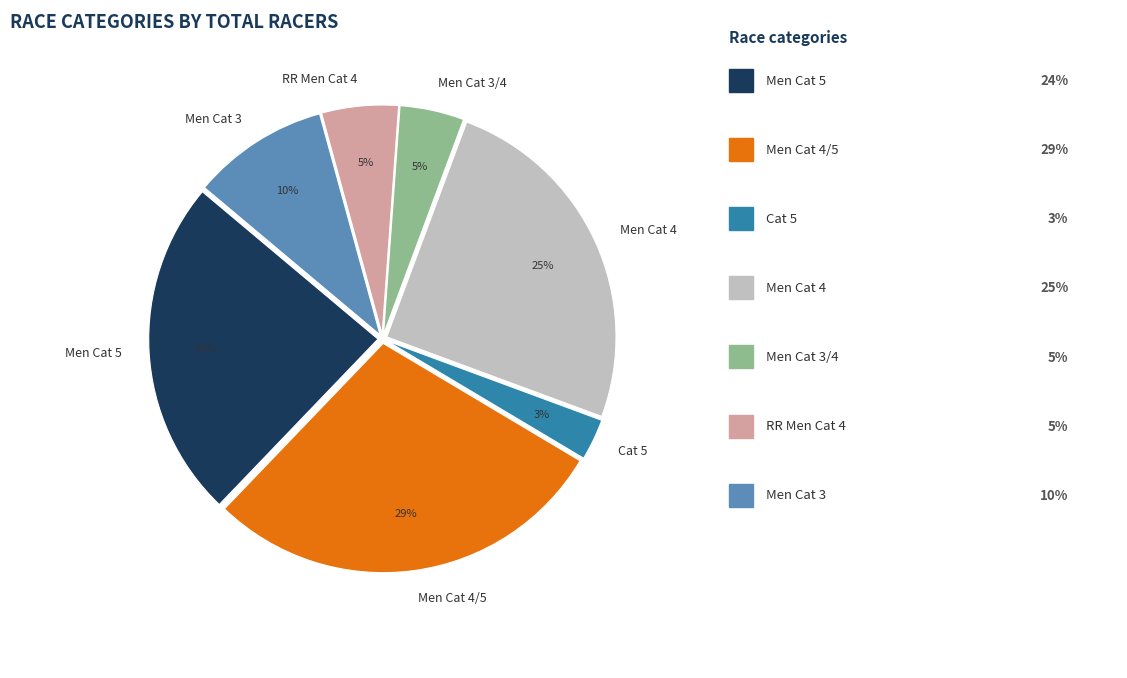

Between Men Cat 5 and Cat 5, which is larger?

Men Cat 5